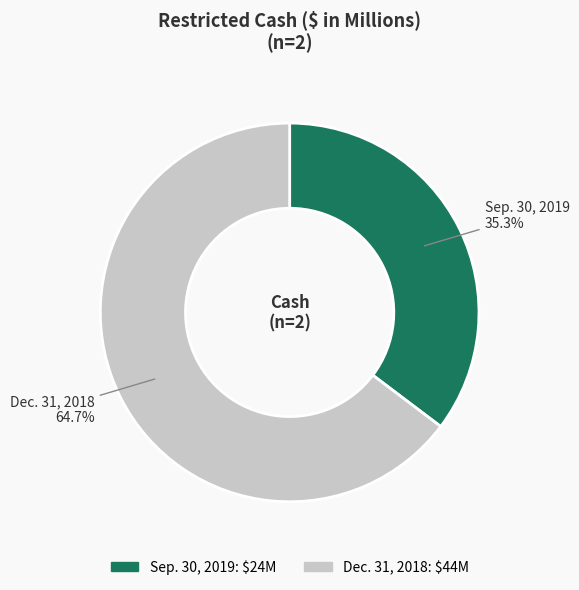

How many slices are in this pie chart?

2